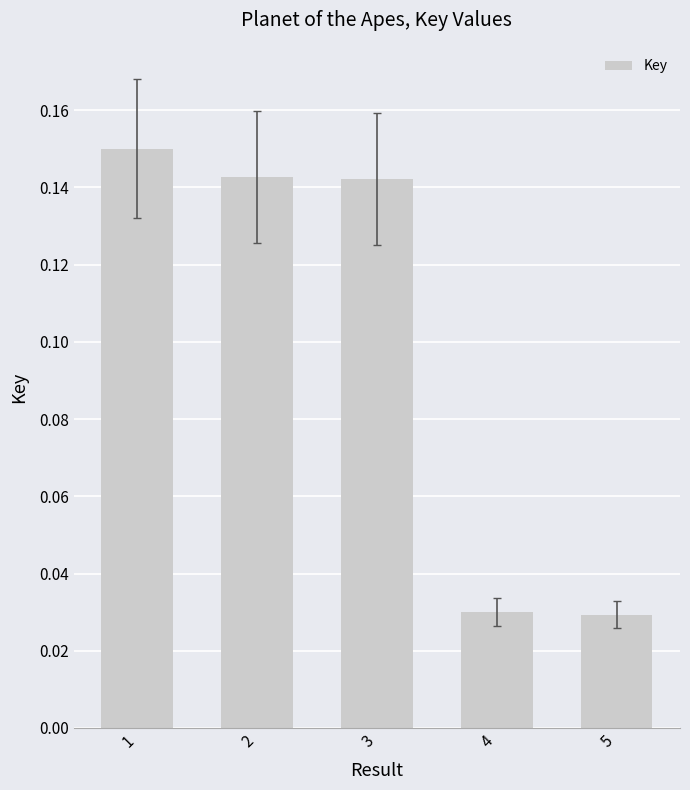

How many values are between 0 and 1?

5